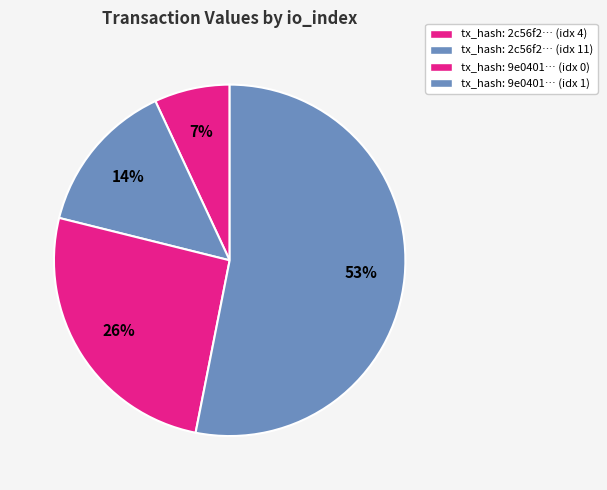

Count the number of slices in the pie.

4